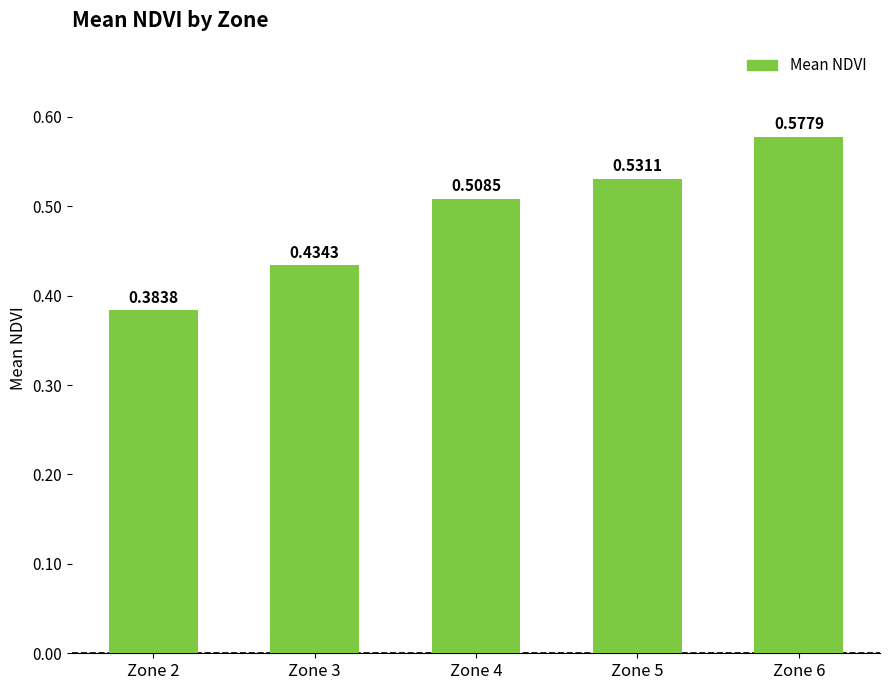

Between Zone 6 and Zone 5, which is larger?

Zone 6